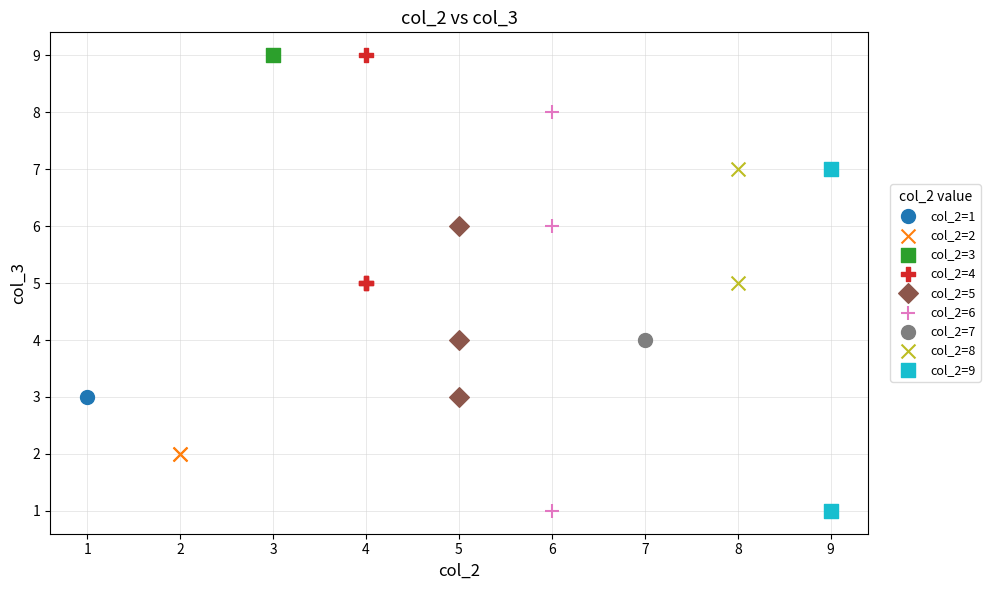

What are all the series names shown in the legend?

col_2=1, col_2=2, col_2=3, col_2=4, col_2=5, col_2=6, col_2=7, col_2=8, col_2=9